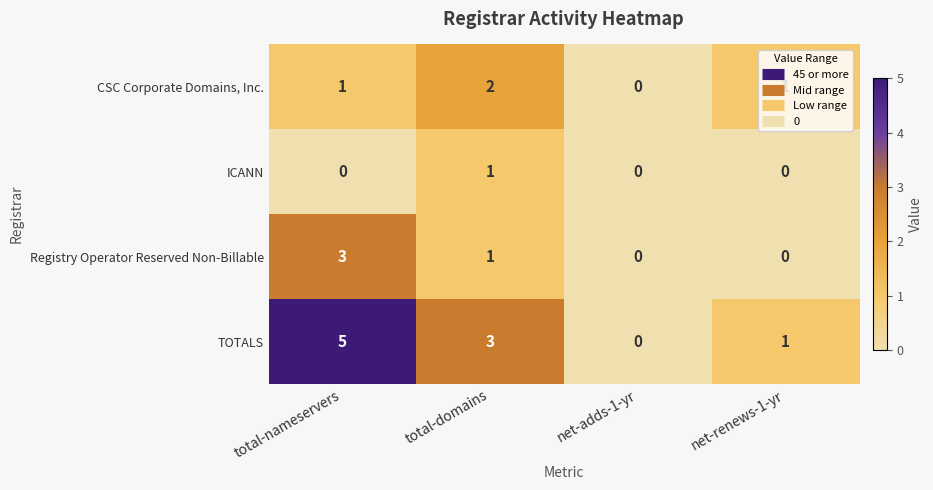

The TOTALS series shows 0 at net-adds-1-yr. True or false?

True